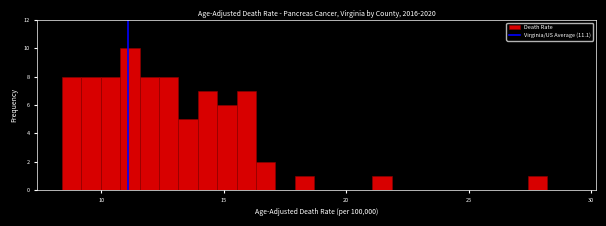

Around what value on the x-axis is the tallest bar? Give the approximate position of its centre, as read against the axis.

11.0